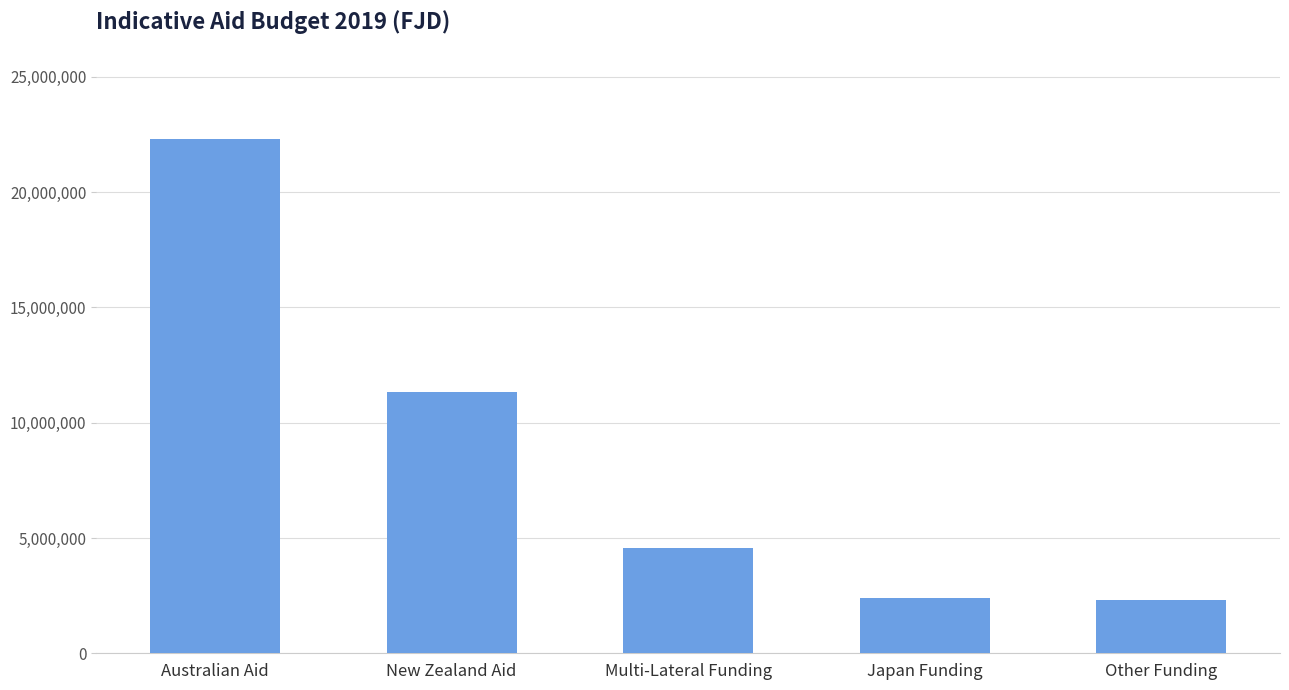

Approximately how many times larger is the value at Multi-Lateral Funding compared to Australian Aid?

0.2